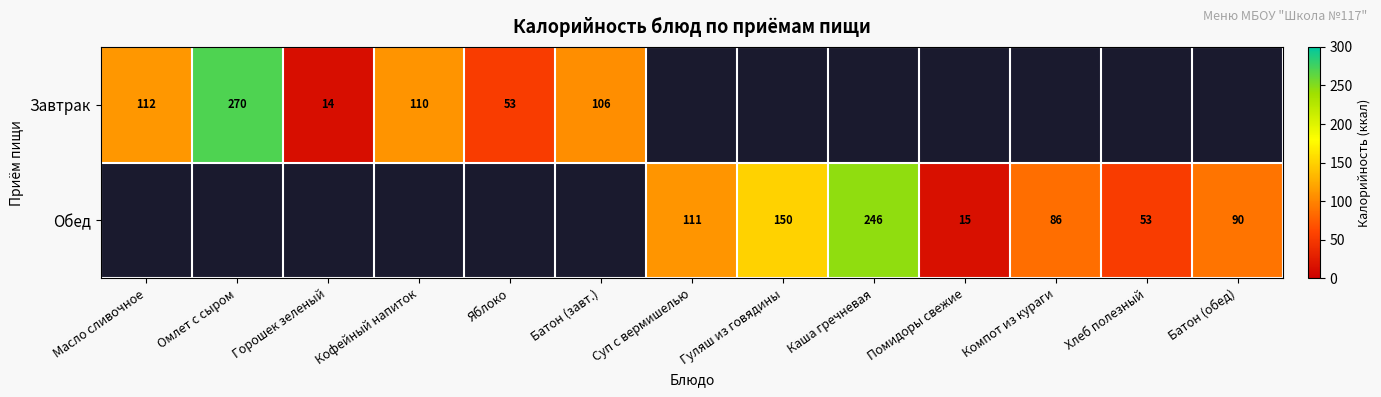

What is the sum of the Обед values at Каша гречневая and Суп с вермишелью?

357